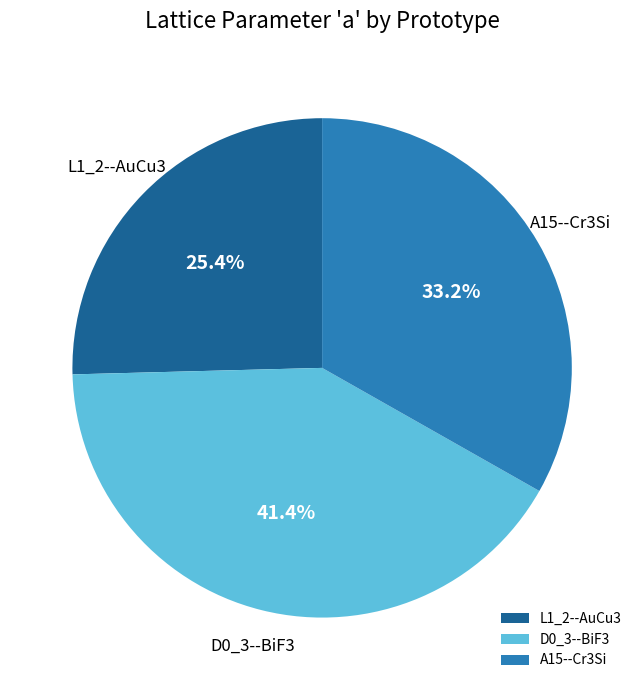

To the nearest percent, what portion does A15--Cr3Si represent?

33%